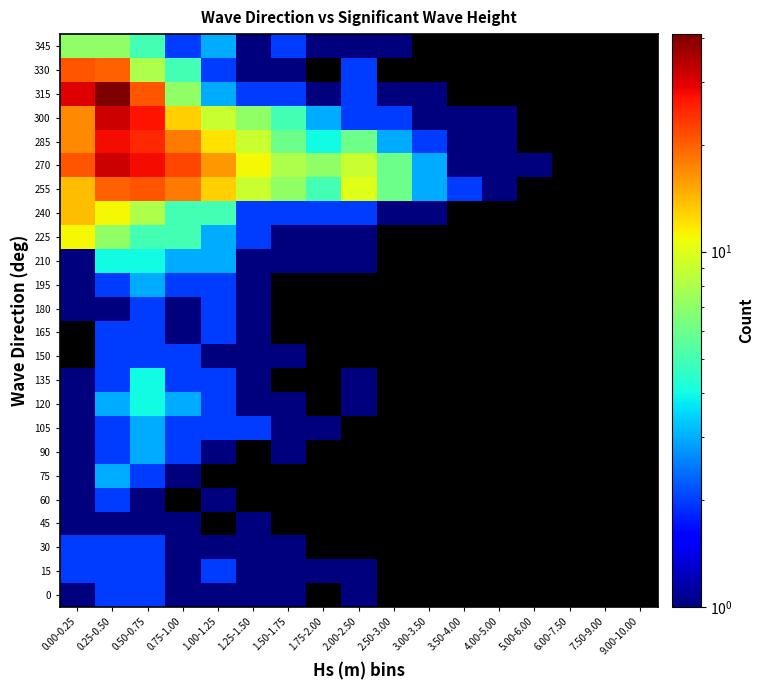

What is the sum of the 75 values at 0.25-0.50 and 0.75-1.00?

4.0